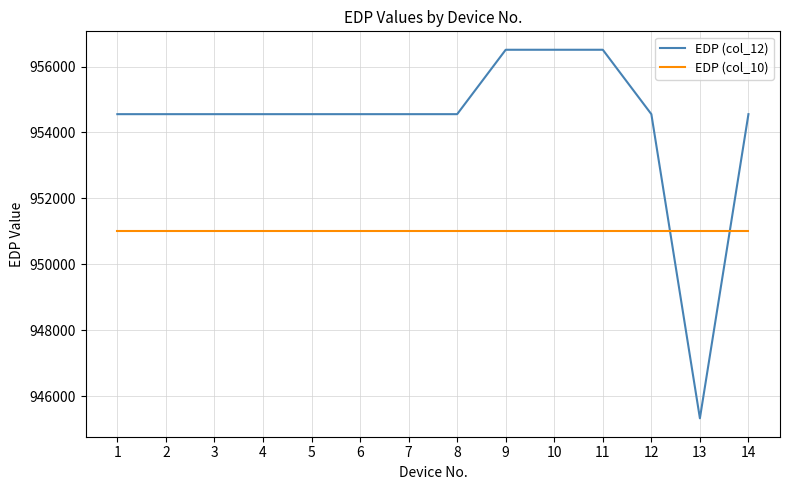

At how many categories does at least one series exceed 952710?

13